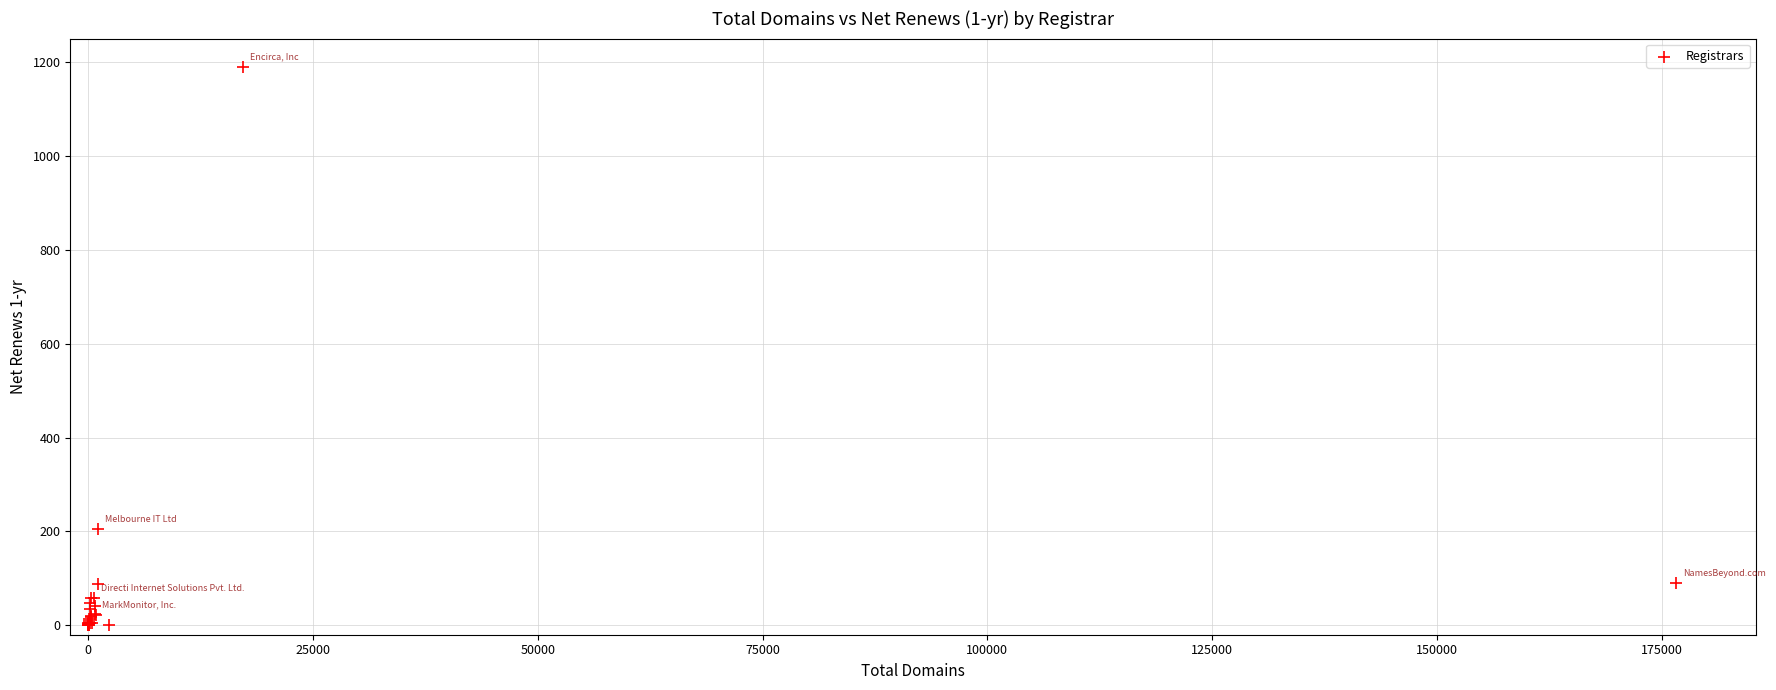

What Y value in the scatter plot is closest to 595?

206